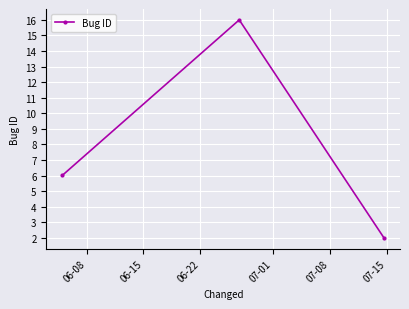

What is the average value?

8.0